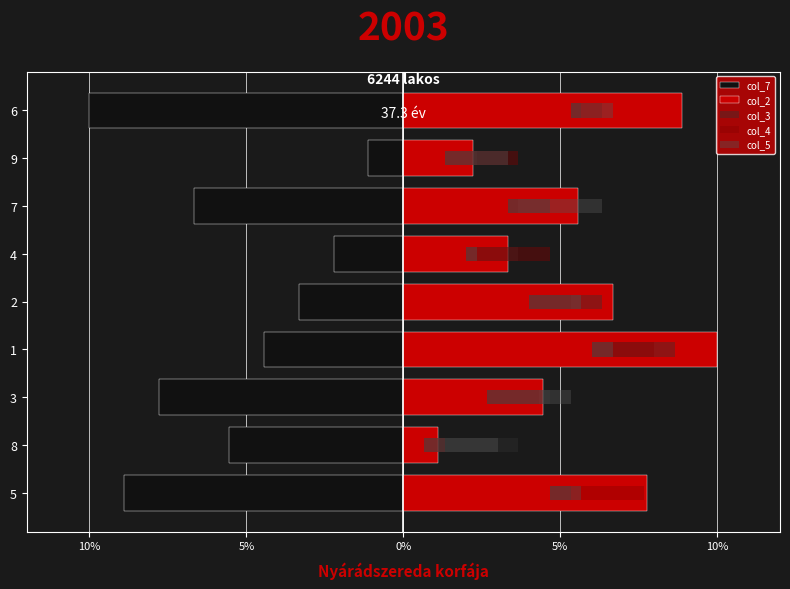

Which series changed the most between 8 and 3?

col_2